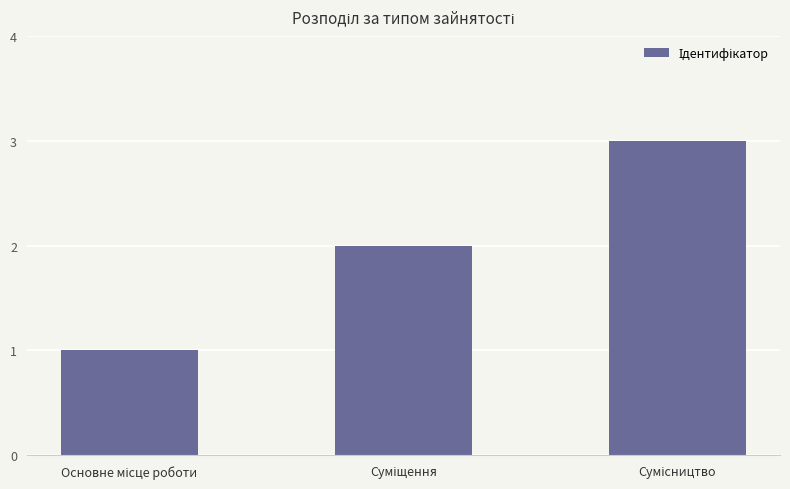

What is the greatest value displayed?

3